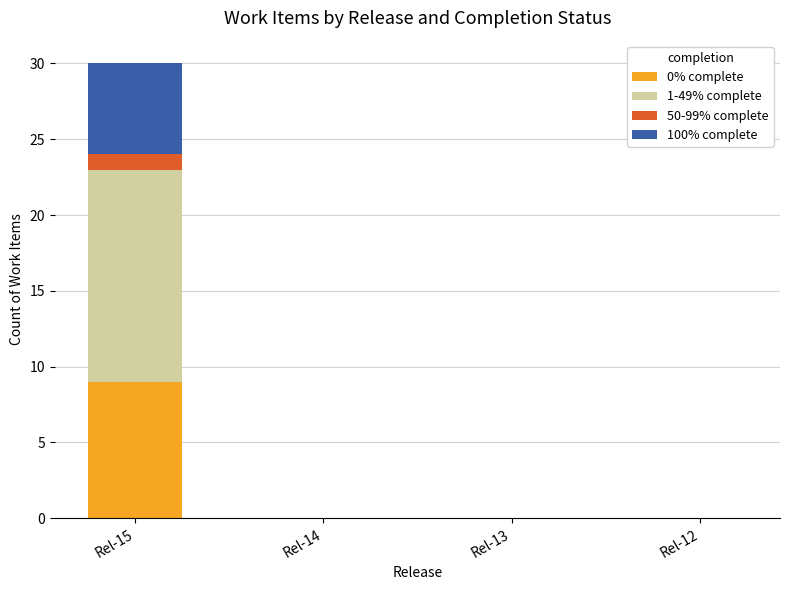

What are all the series names shown in the legend?

0% complete, 1-49% complete, 50-99% complete, 100% complete